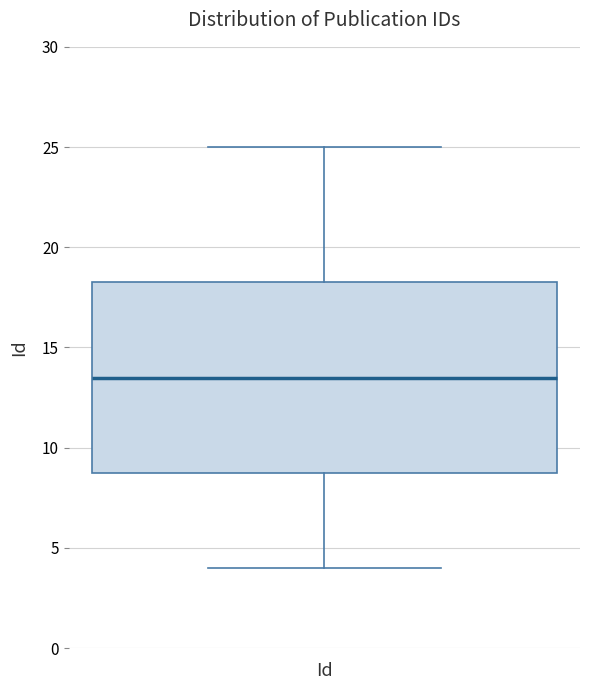

Transcribe this box plot: give where the median line is, the range the box spans, and where the two whiskers end, as read against the y-axis. The values are not printed on the chart, so give them approximately, as read against the axis.

median 13.5, box 9.0 to 18.5, whiskers 4.0 to 25.0